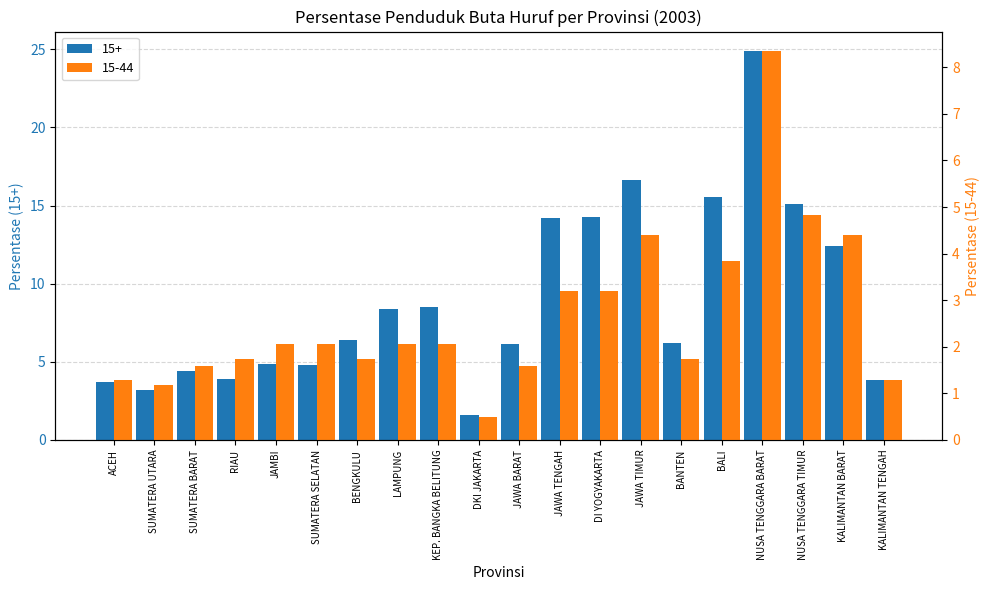

Reading left to right, transcribe all the data shown in this chart.

15+: ACEH=3.7	SUMATERA UTARA=3.2	SUMATERA BARAT=4.4	RIAU=3.9	JAMBI=4.8	SUMATERA SELATAN=4.8	BENGKULU=6.4	LAMPUNG=8.3	KEP. BANGKA BELITUNG=8.5	DKI JAKARTA=1.6	JAWA BARAT=6.2	JAWA TENGAH=14.2	DI YOGYAKARTA=14.2	JAWA TIMUR=16.6	BANTEN=6.2	BALI=15.6	NUSA TENGGARA BARAT=24.9	NUSA TENGGARA TIMUR=15.1	KALIMANTAN BARAT=12.4	KALIMANTAN TENGAH=3.8
15-44: ACEH=1.3	SUMATERA UTARA=1.2	SUMATERA BARAT=1.6	RIAU=1.7	JAMBI=2.0	SUMATERA SELATAN=2.0	BENGKULU=1.7	LAMPUNG=2.0	KEP. BANGKA BELITUNG=2.0	DKI JAKARTA=0.5	JAWA BARAT=1.6	JAWA TENGAH=3.2	DI YOGYAKARTA=3.2	JAWA TIMUR=4.4	BANTEN=1.7	BALI=3.8	NUSA TENGGARA BARAT=8.3	NUSA TENGGARA TIMUR=4.8	KALIMANTAN BARAT=4.4	KALIMANTAN TENGAH=1.3